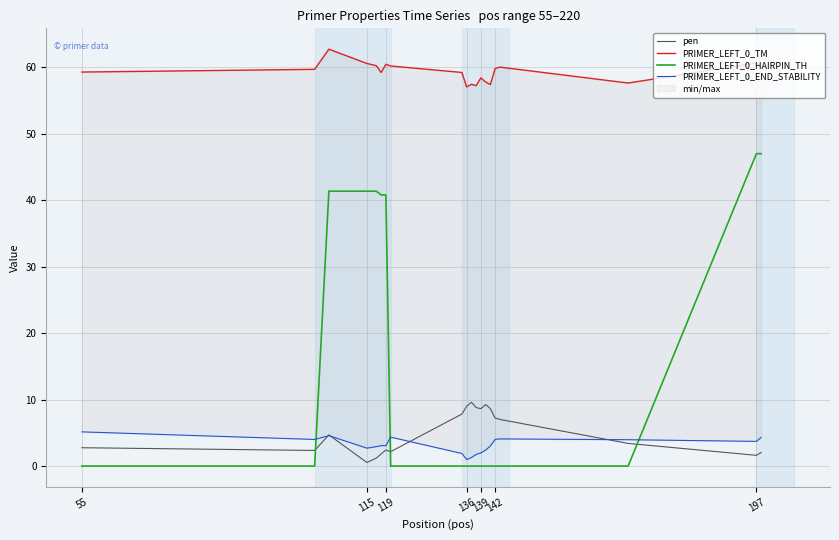

True or false: PRIMER_LEFT_0_HAIRPIN_TH and pen intersect in this chart.

True